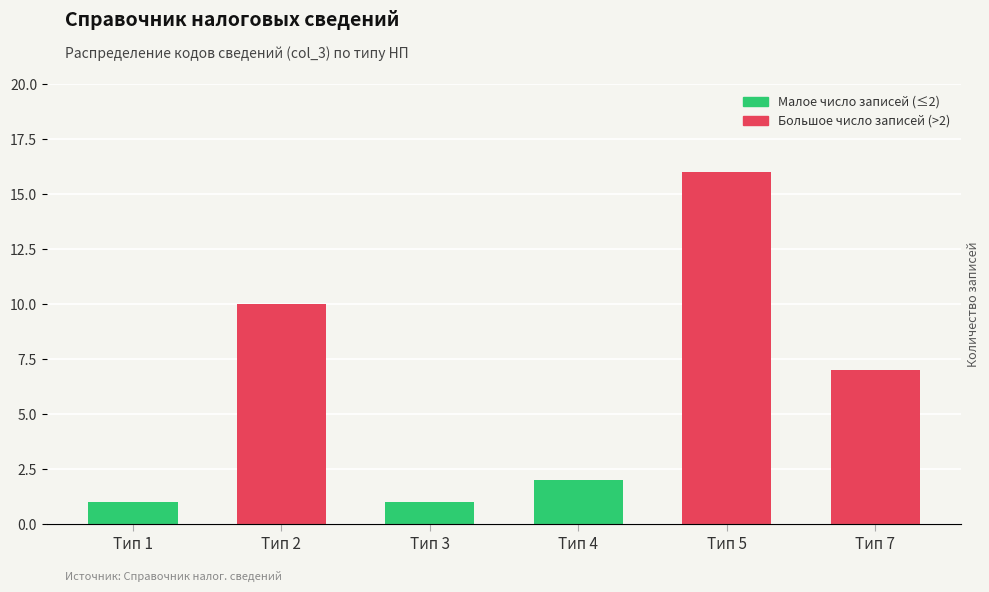

Where is the data nearest to the value 8?

Тип 7